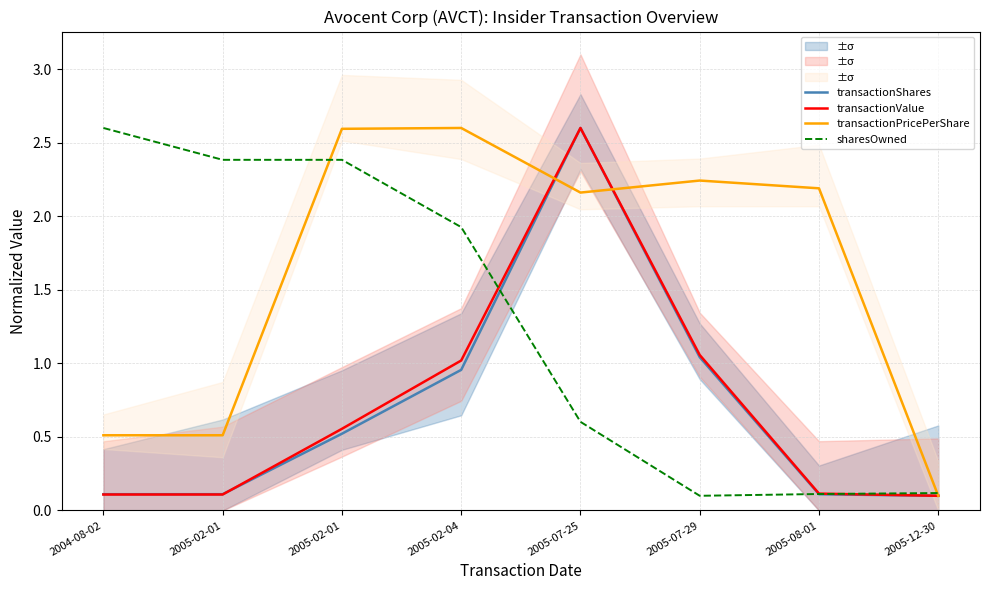

Rank the series at 2005-07-29 from highest to lowest value.

transactionPricePerShare, transactionValue, transactionShares, sharesOwned